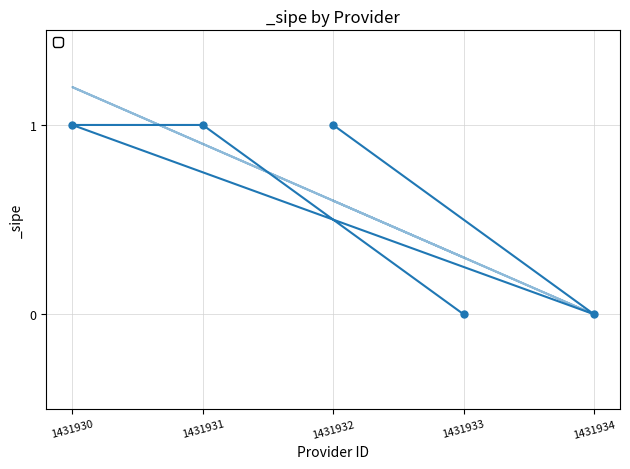

Which category has the lowest value across all series?

1431933